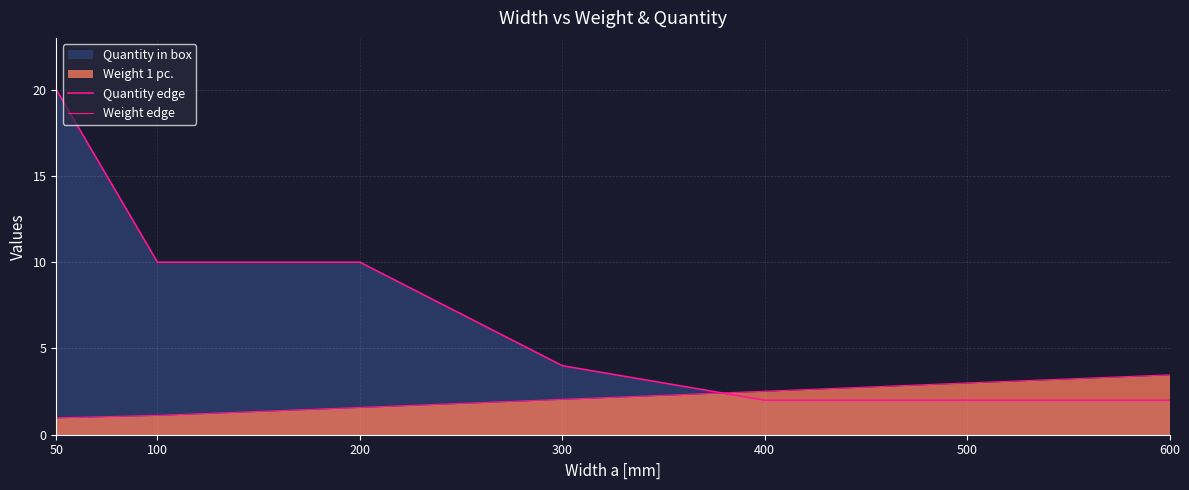

Rank the series by their maximum value, from lowest to highest.

Weight edge, Quantity edge